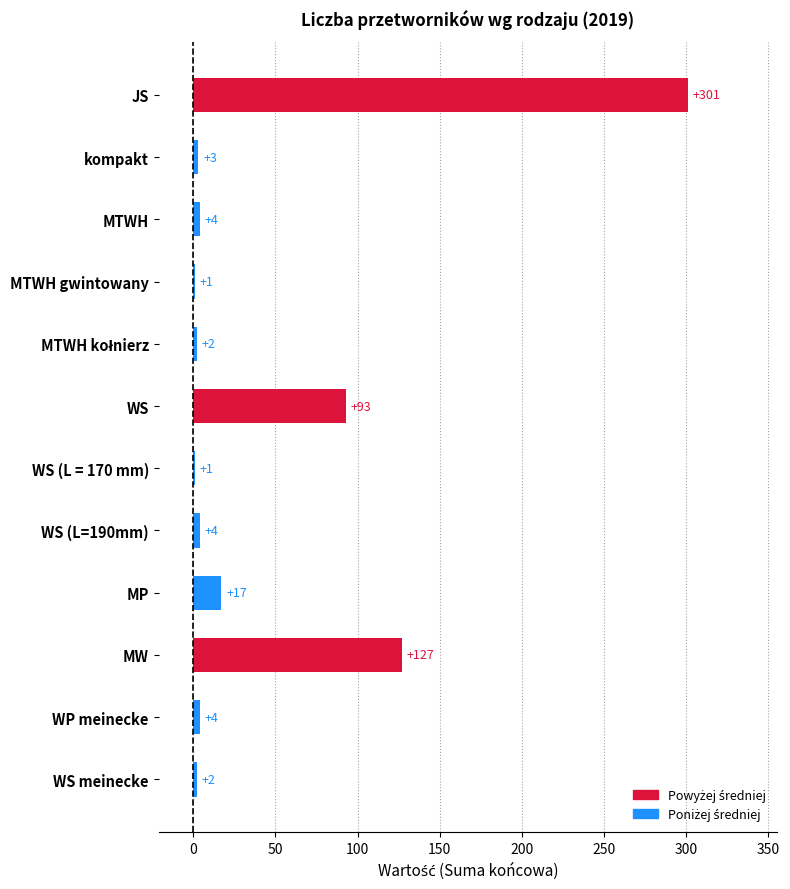

How many categories are shown in the chart?

12